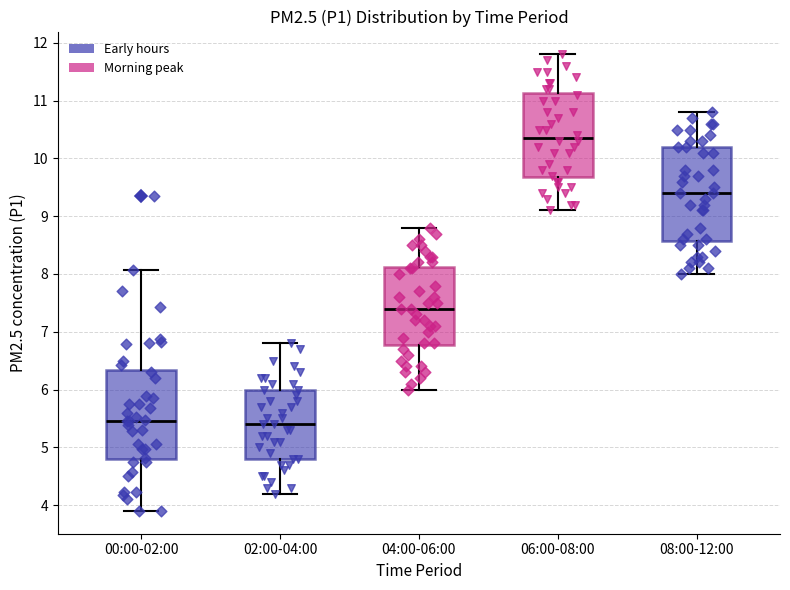

Where is the upper edge of the box for 04:00-06:00 on the y-axis? The values are not printed on the chart, so give them approximately, as read against the axis.

8.1